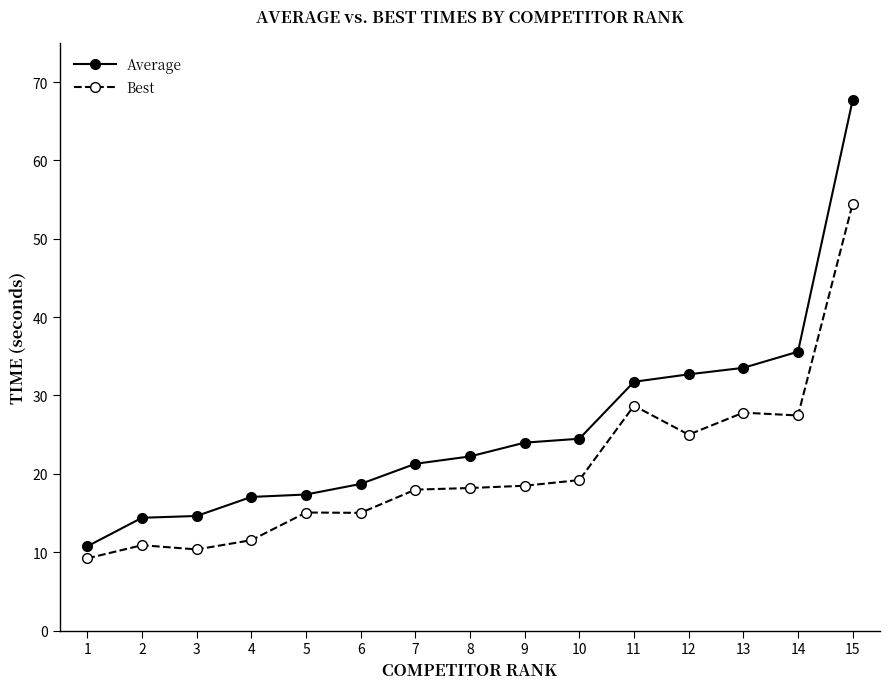

The value of Average at 10 is 24.5. True or false?

True